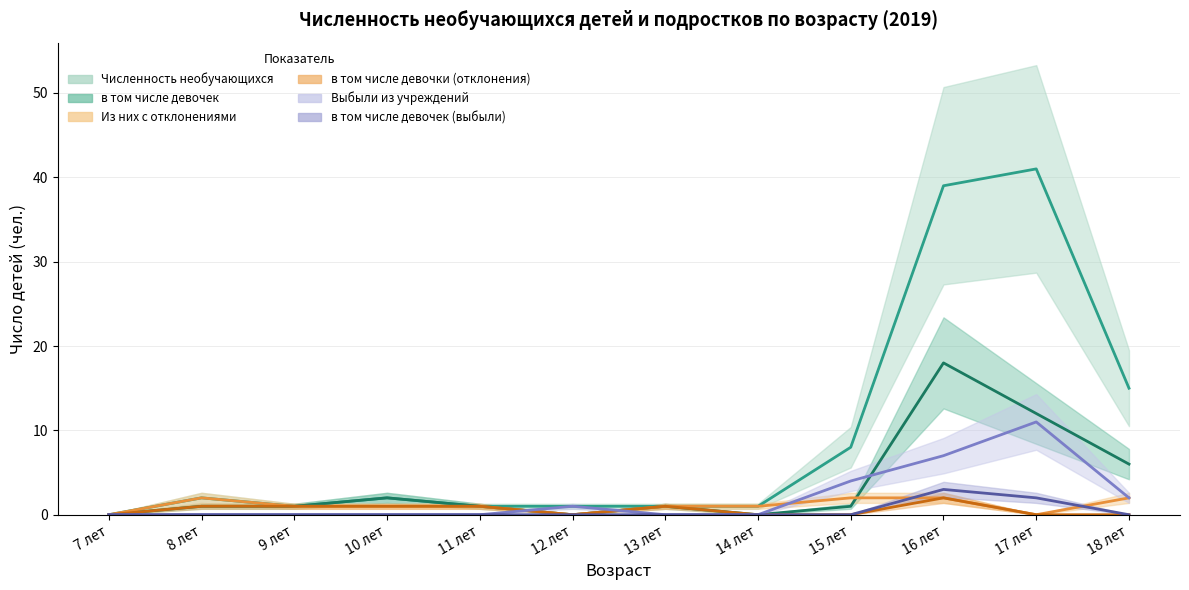

Is this an area chart (filled region under the line)?

No